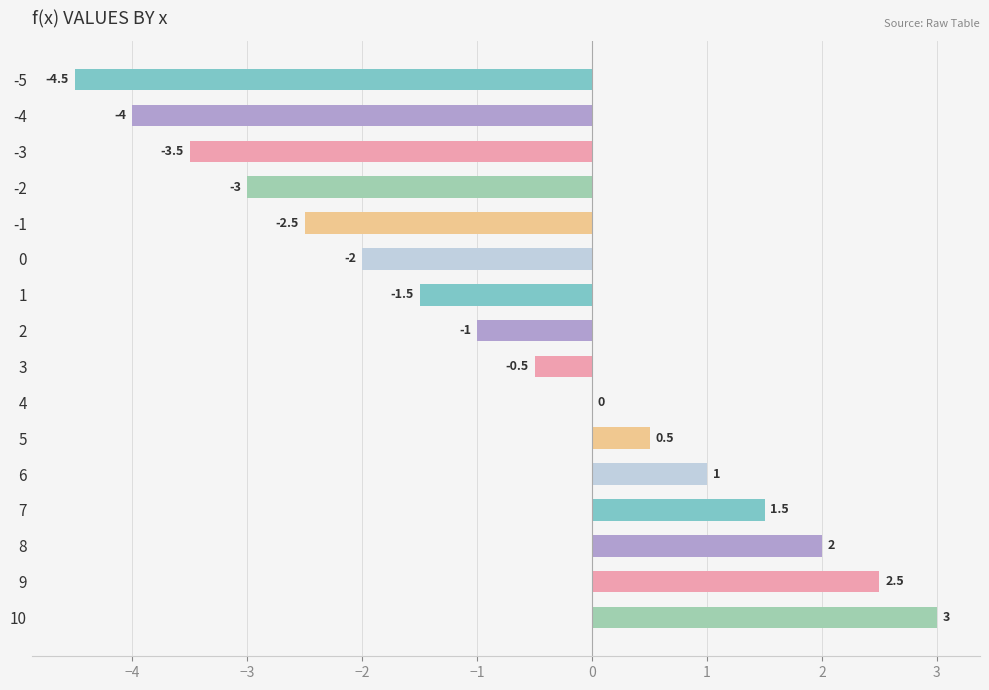

The value at 8 is 3.1. True or false?

False